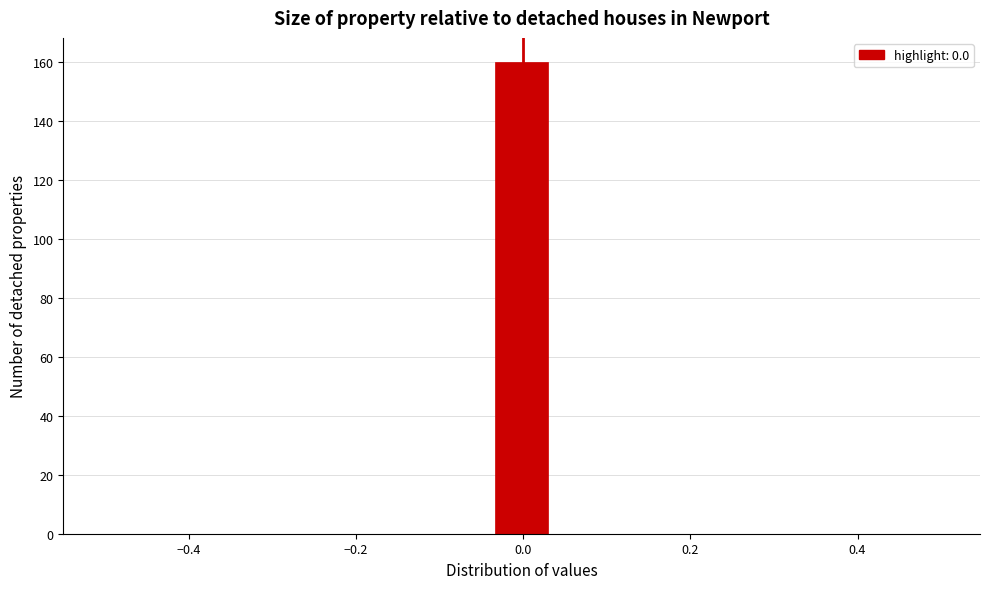

Read against the x-axis, roughly where is the centre of the tallest bar?

0.00